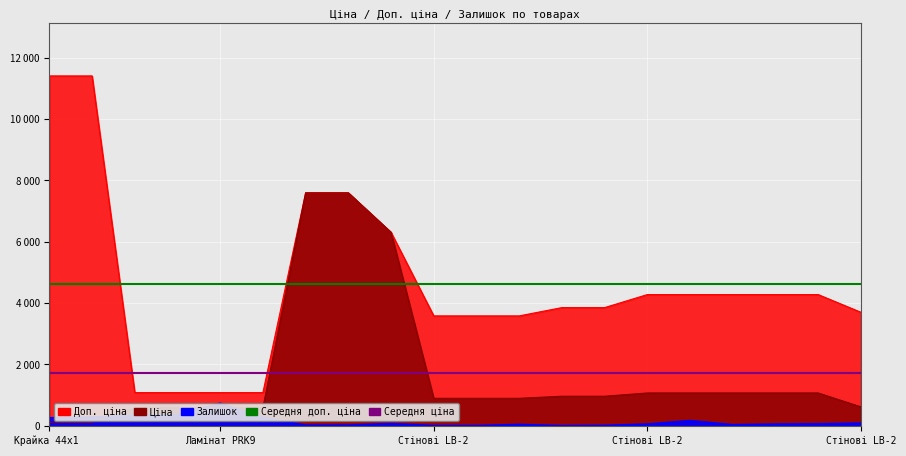

The Середня доп. ціна series shows 4610.2 at Ламінат PRK9. True or false?

True